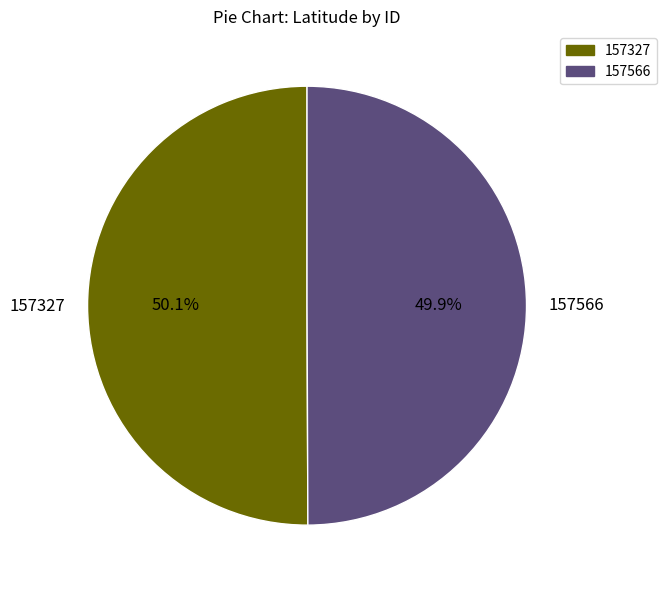

True or false: 157327 accounts for 57% of the total.

False